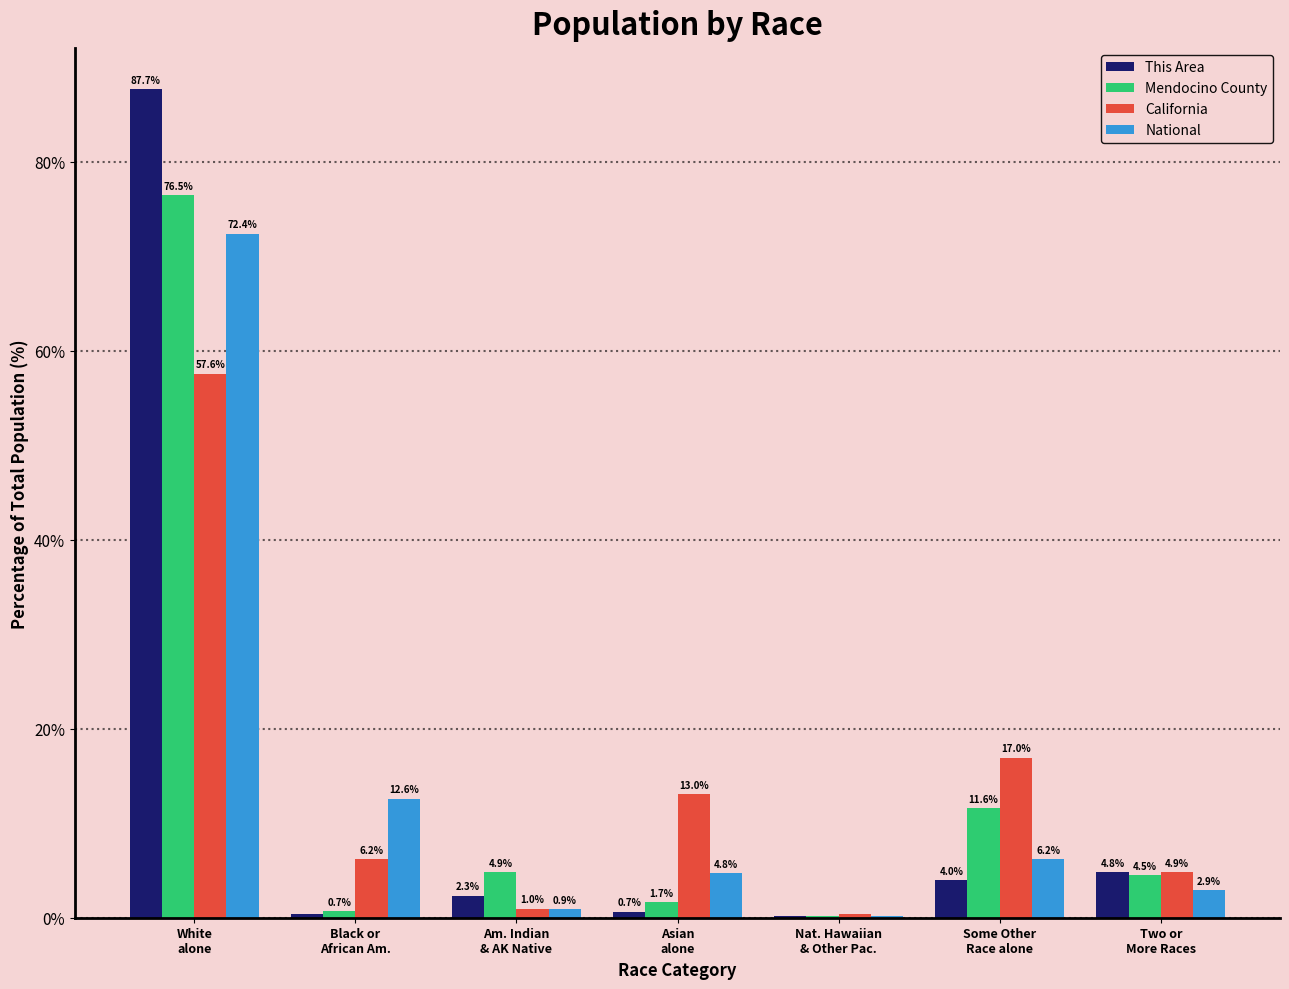

What is the sum of all This Area values?

100.0